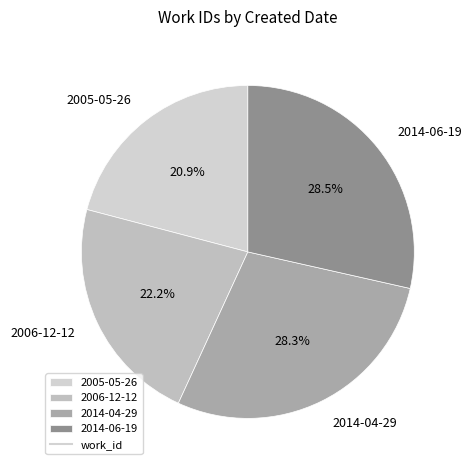

Does any single category account for the majority?

No